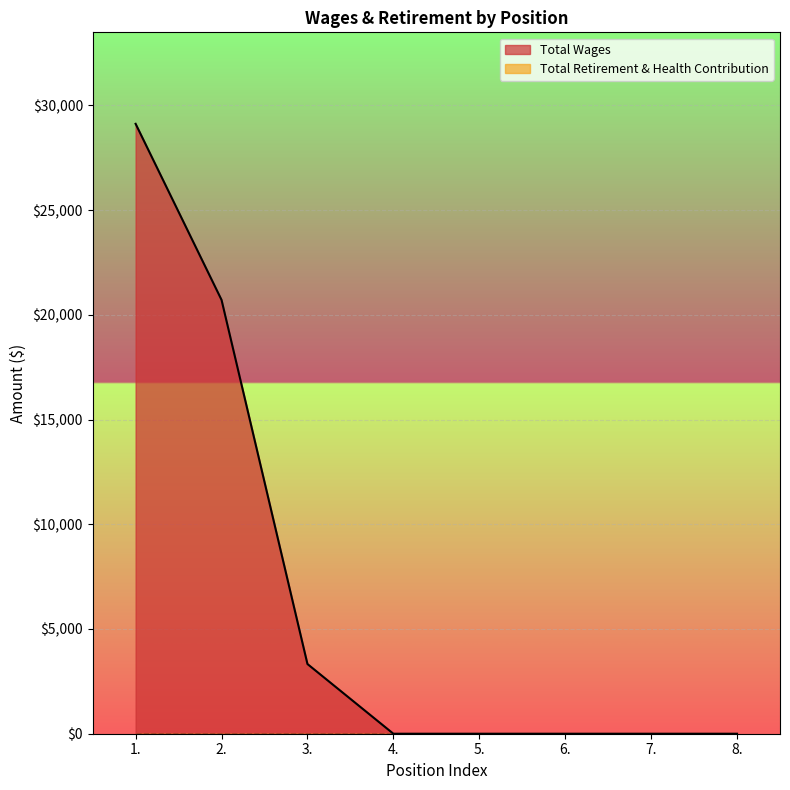

How many data points does each series have?

8